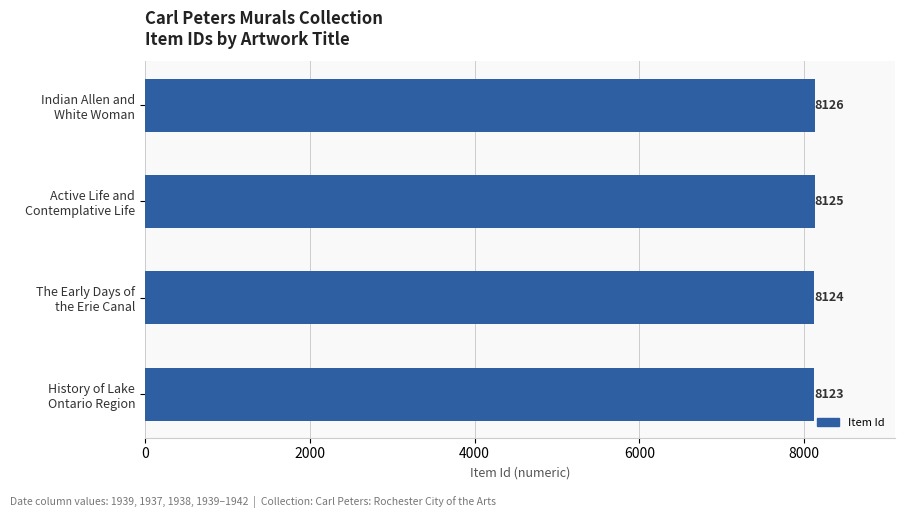

What is the difference between the maximum and second lowest values?

2